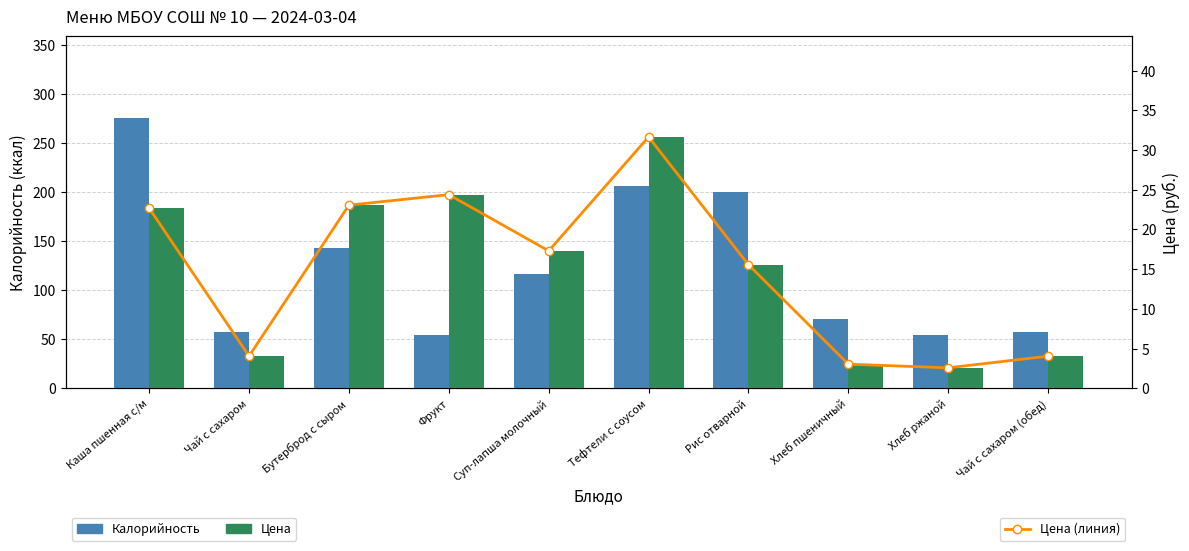

What are all the series names shown in the legend?

Калорийность, Цена (линия), Цена